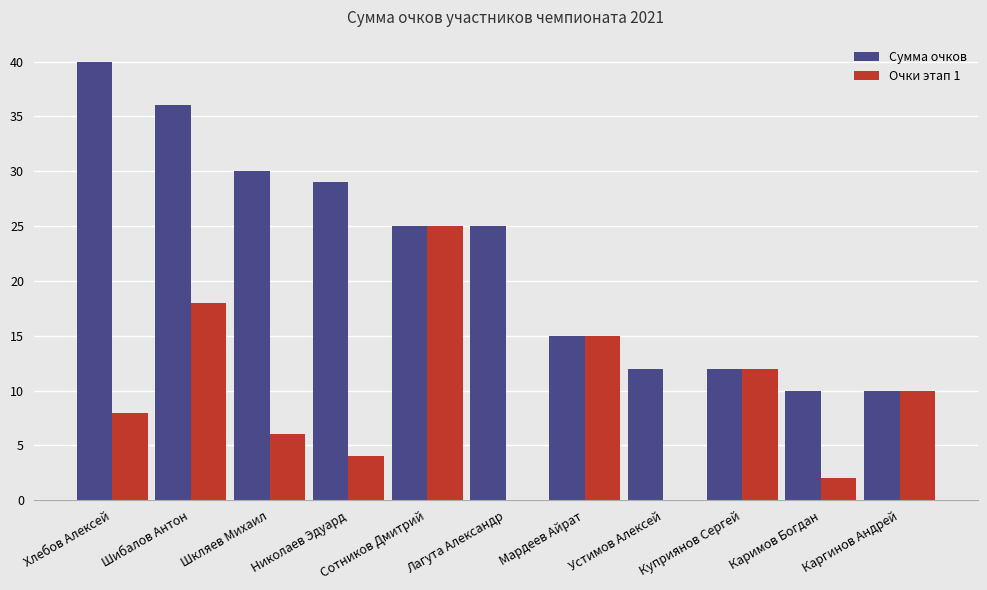

Count the number of categories in the chart.

11